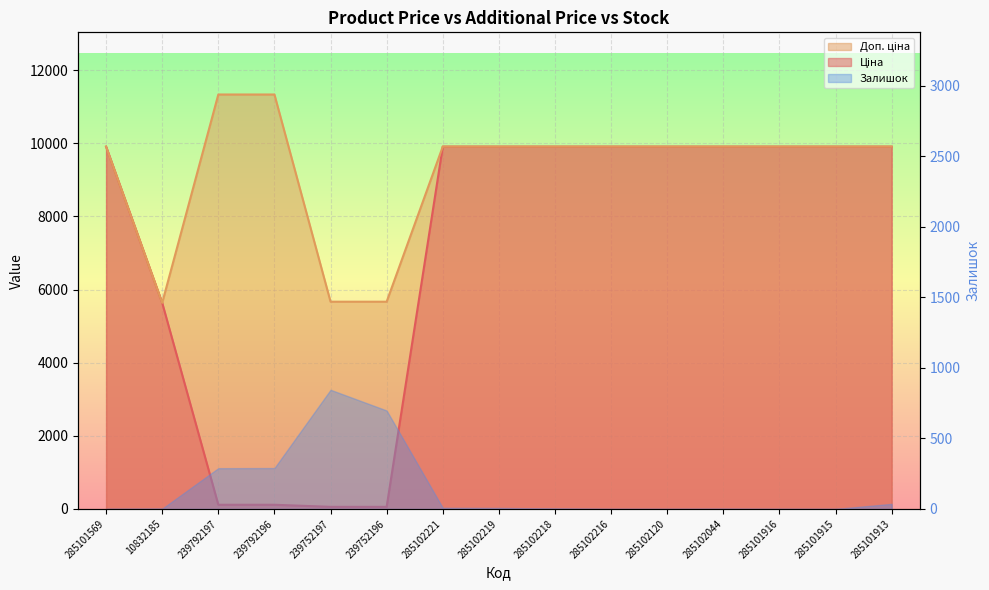

At which category is the sum across all series the highest?

285101569